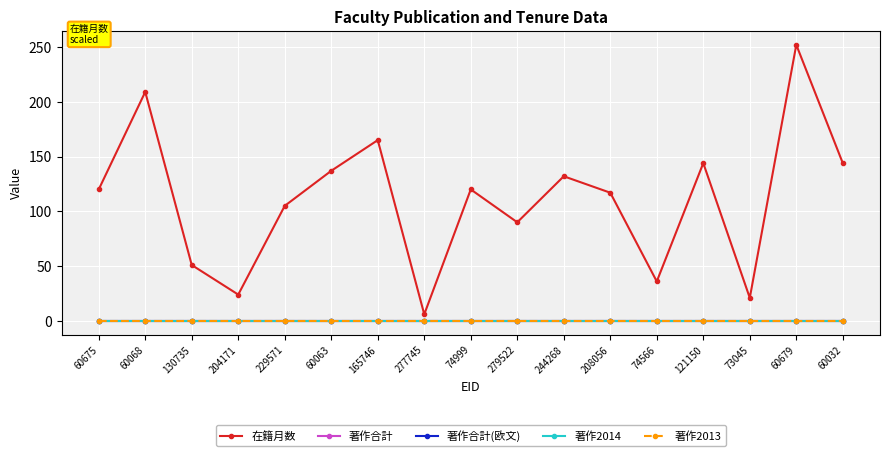

True or false: 著作2013 has more than 2 interior local peaks.

False